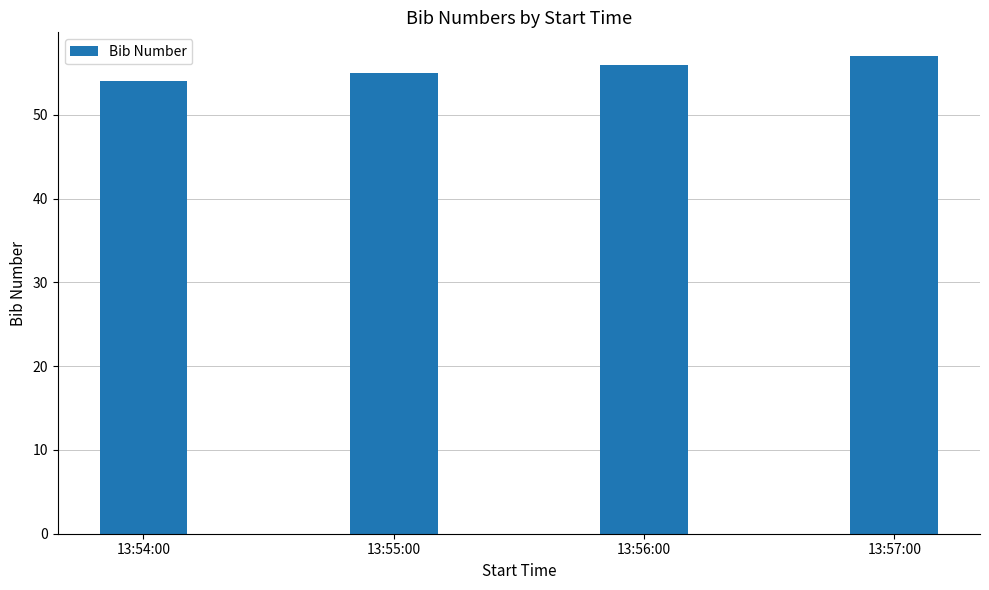

The value at 13:57:00 is 57. True or false?

True